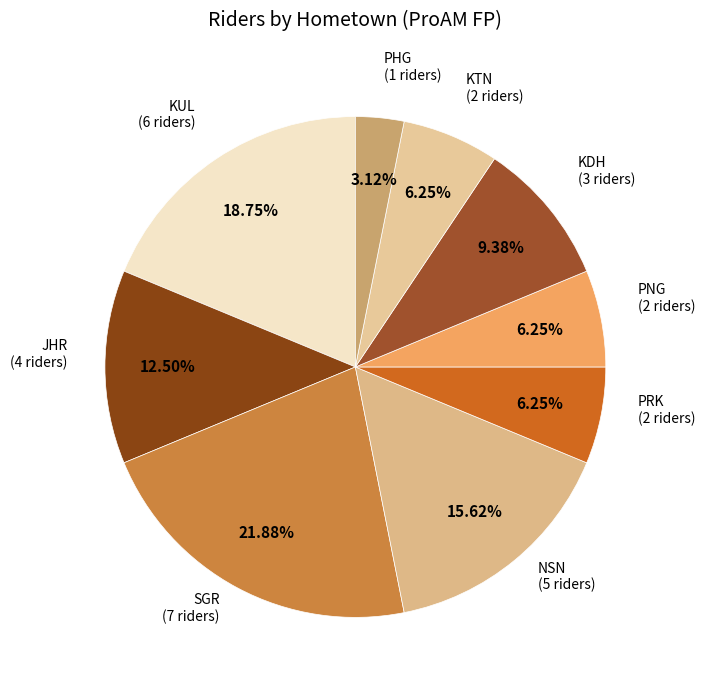

Count the number of slices in the pie.

9